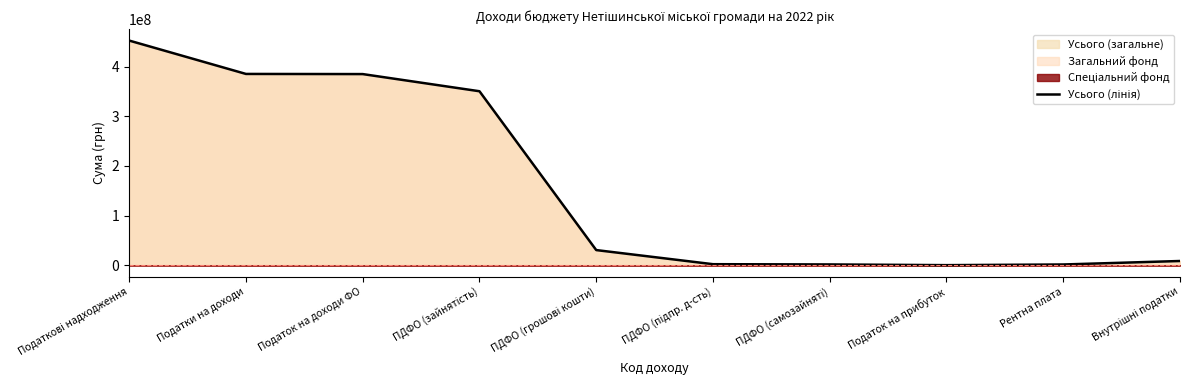

What is the difference between the values at ПДФО (підпр. д-сть) and Податок на доходи ФО?

382737700